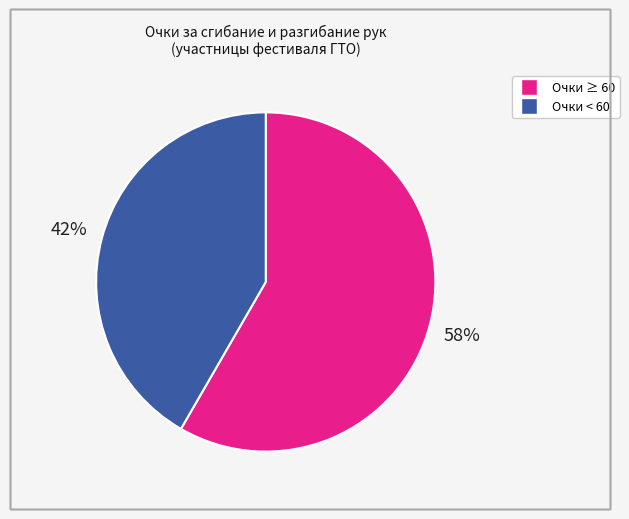

To the nearest percent, what is the average slice percentage?

50%